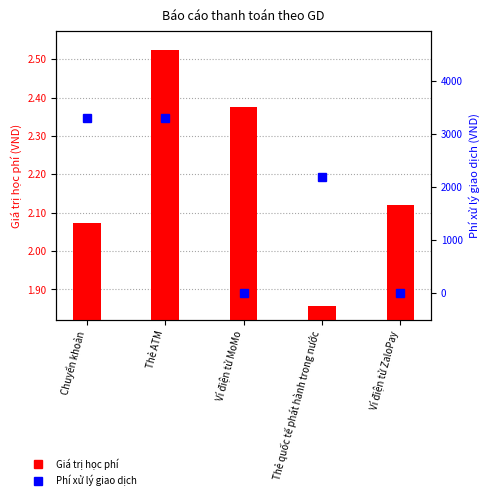

Is it true that Giá trị học phí equals 909380 at Ví điện tử ZaloPay?

False